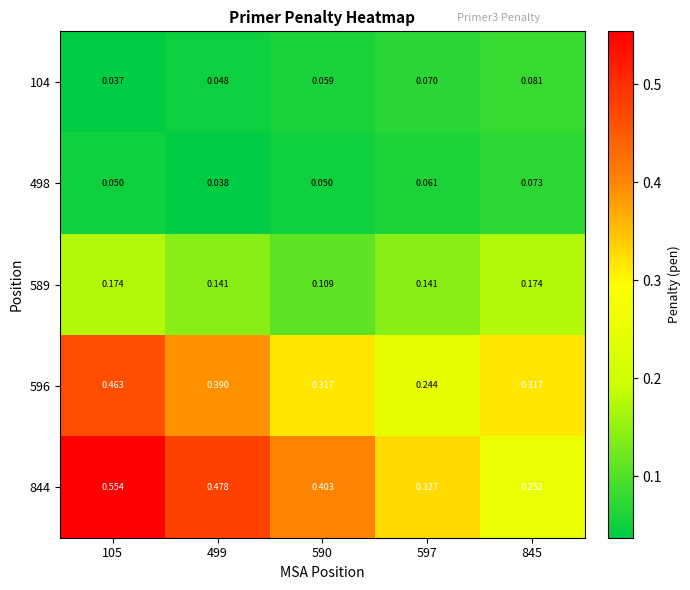

Which series has the largest range (max minus min)?

844